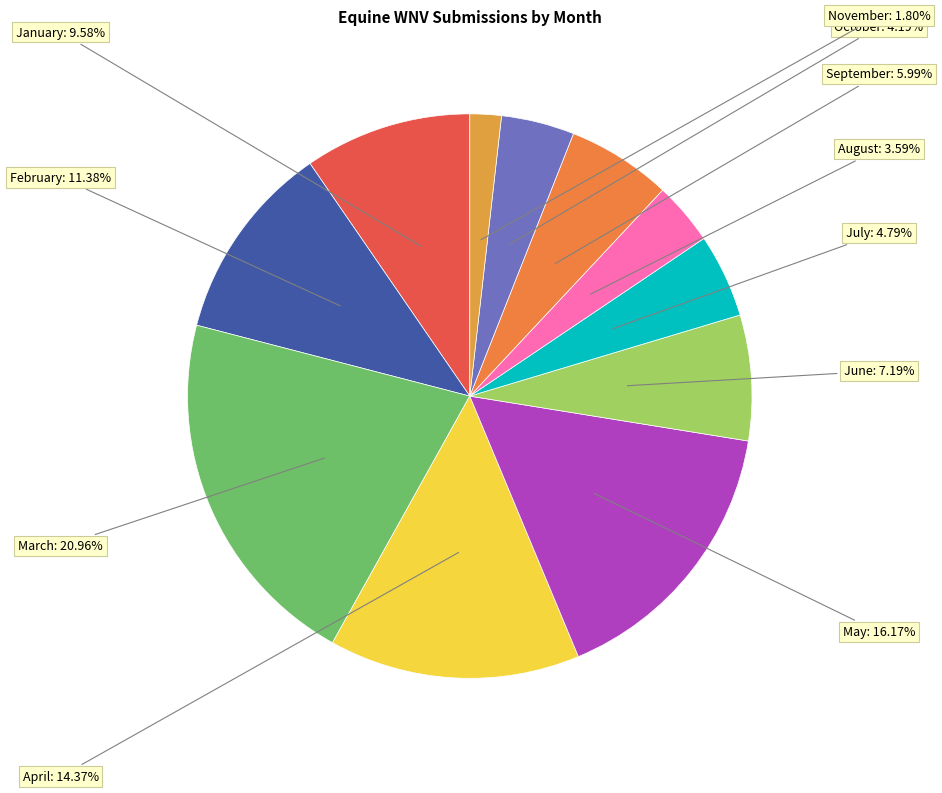

To the nearest percent, what percentage of the pie is September?

6%